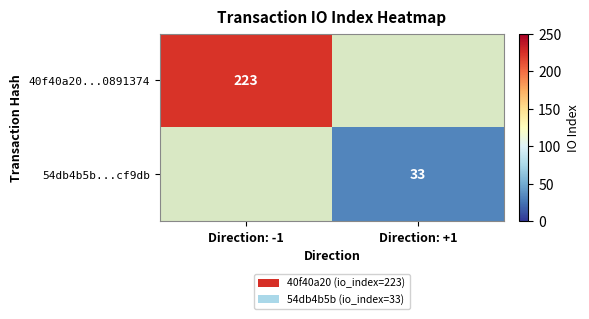

Is it true that 40f40a20...0891374 equals 223 at Direction: -1?

True